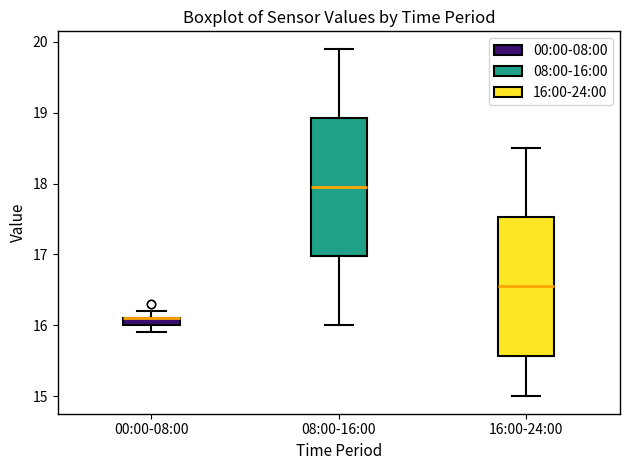

Where is the lower edge of the box for 16:00-24:00 on the y-axis? The values are not printed on the chart, so give them approximately, as read against the axis.

15.6